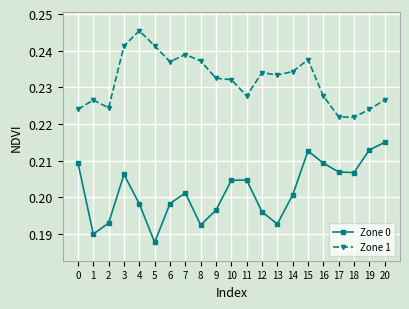

How many categories are shown in the chart?

21